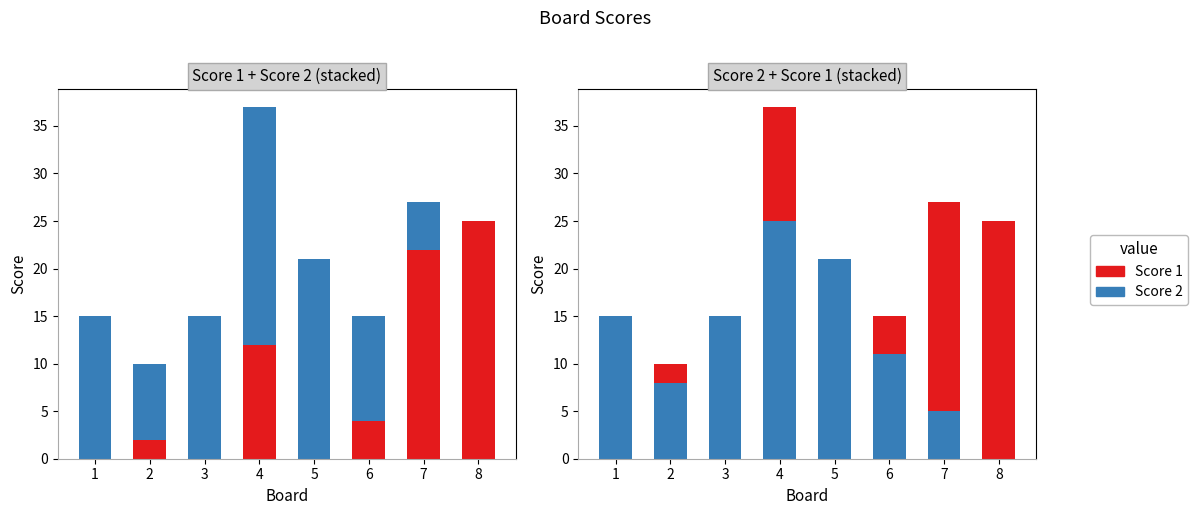

At which label is Score 2 closest to 12?

6